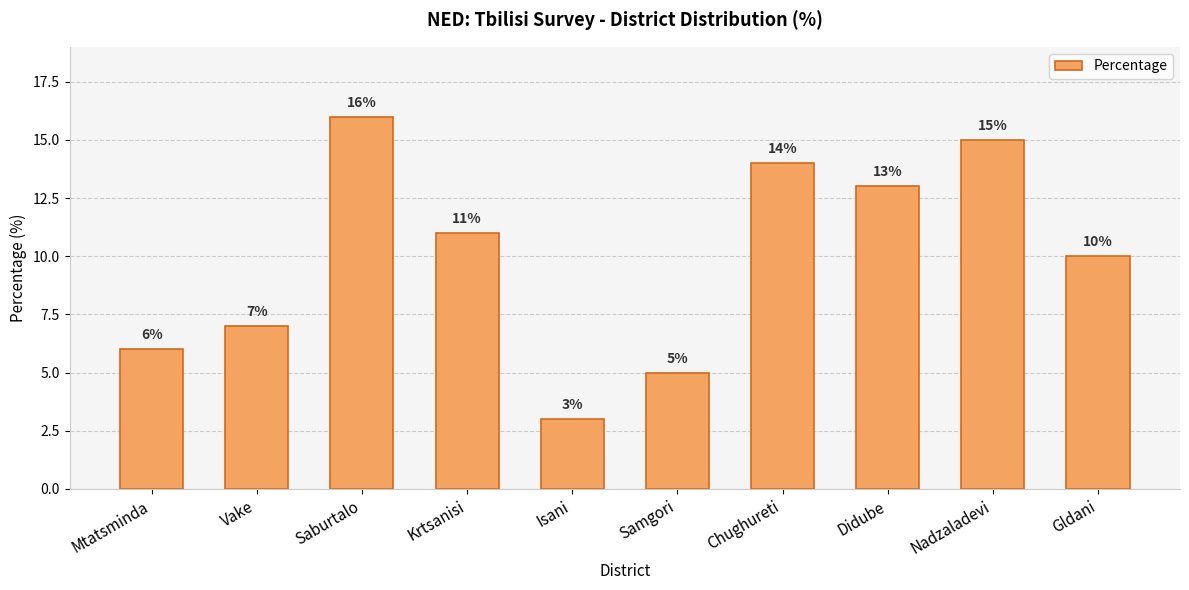

The chart shows a value of 16 at Saburtalo. True or false?

True